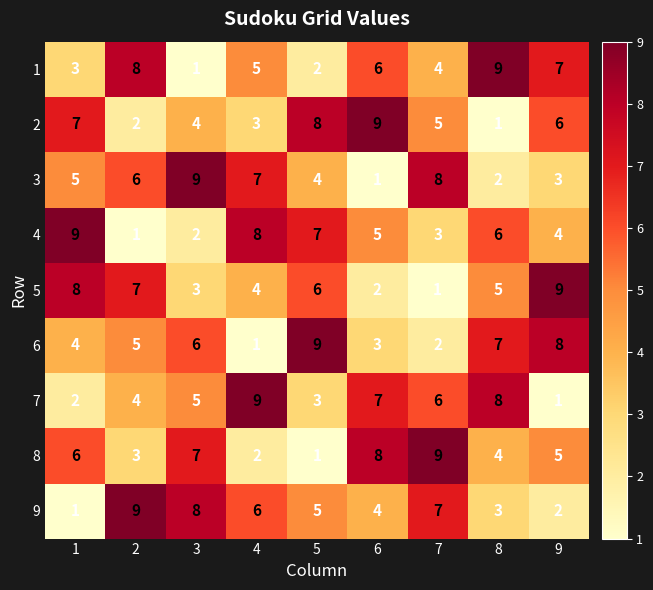

Which category has the highest value in the 1 series?

8